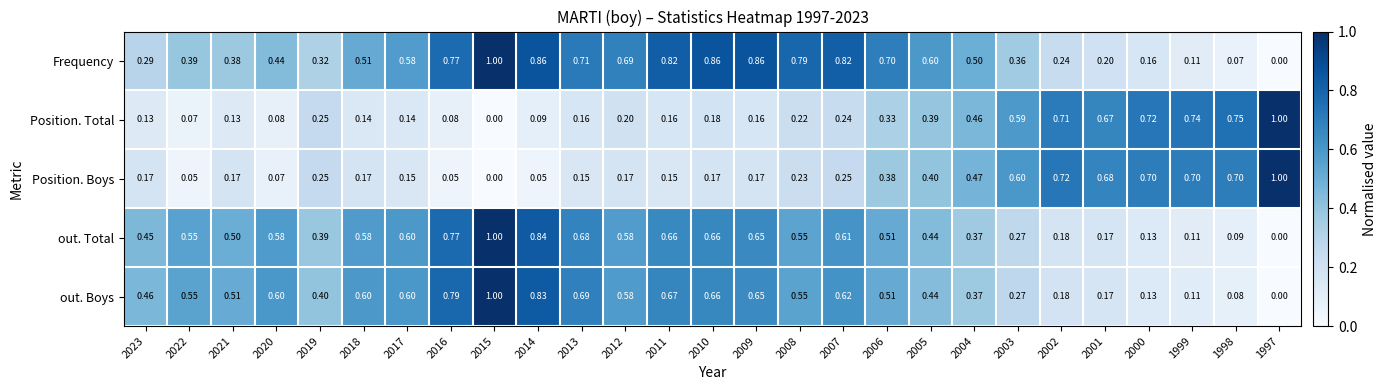

Which series has the largest total across all categories?

Frequency